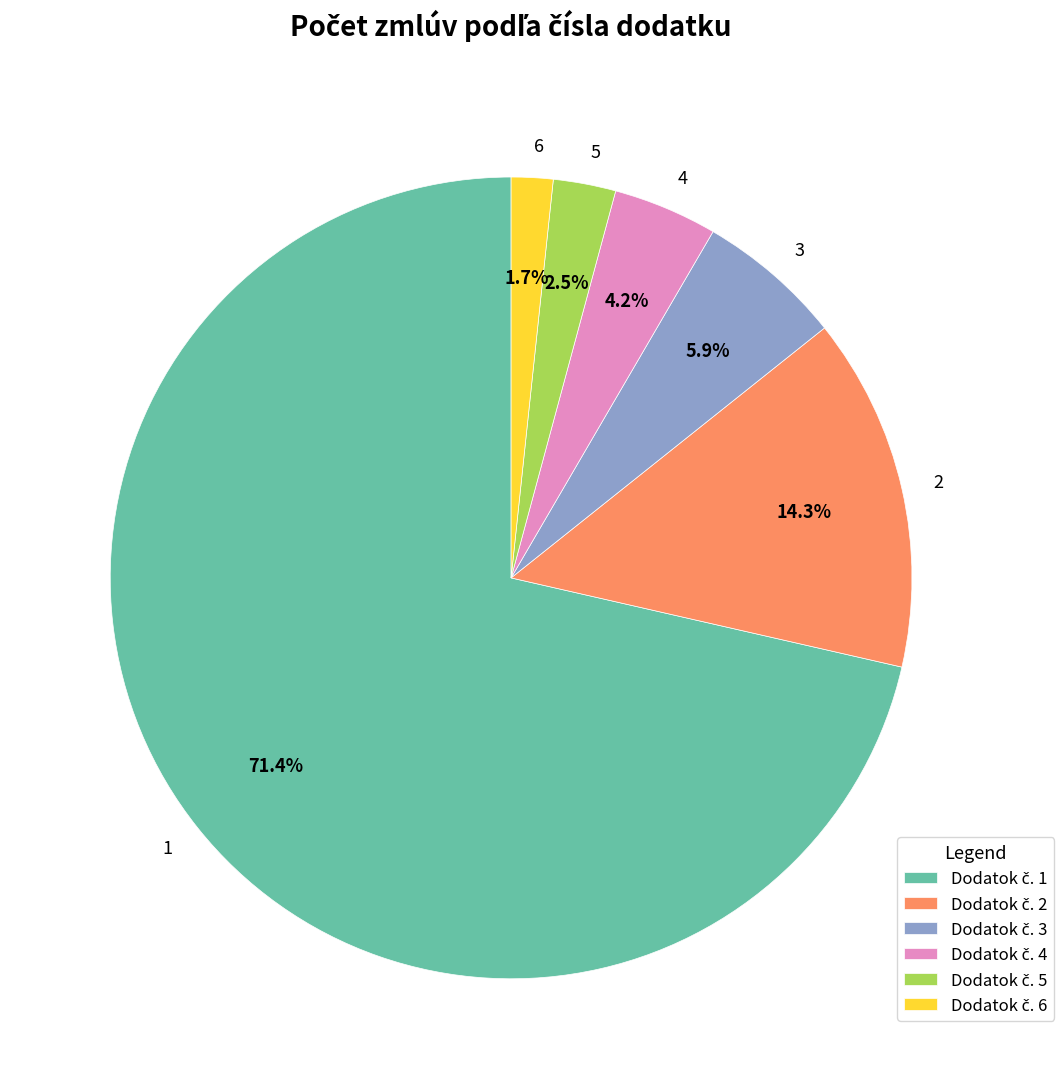

To the nearest percent, what is the combined percentage of 4 and 2?

18%